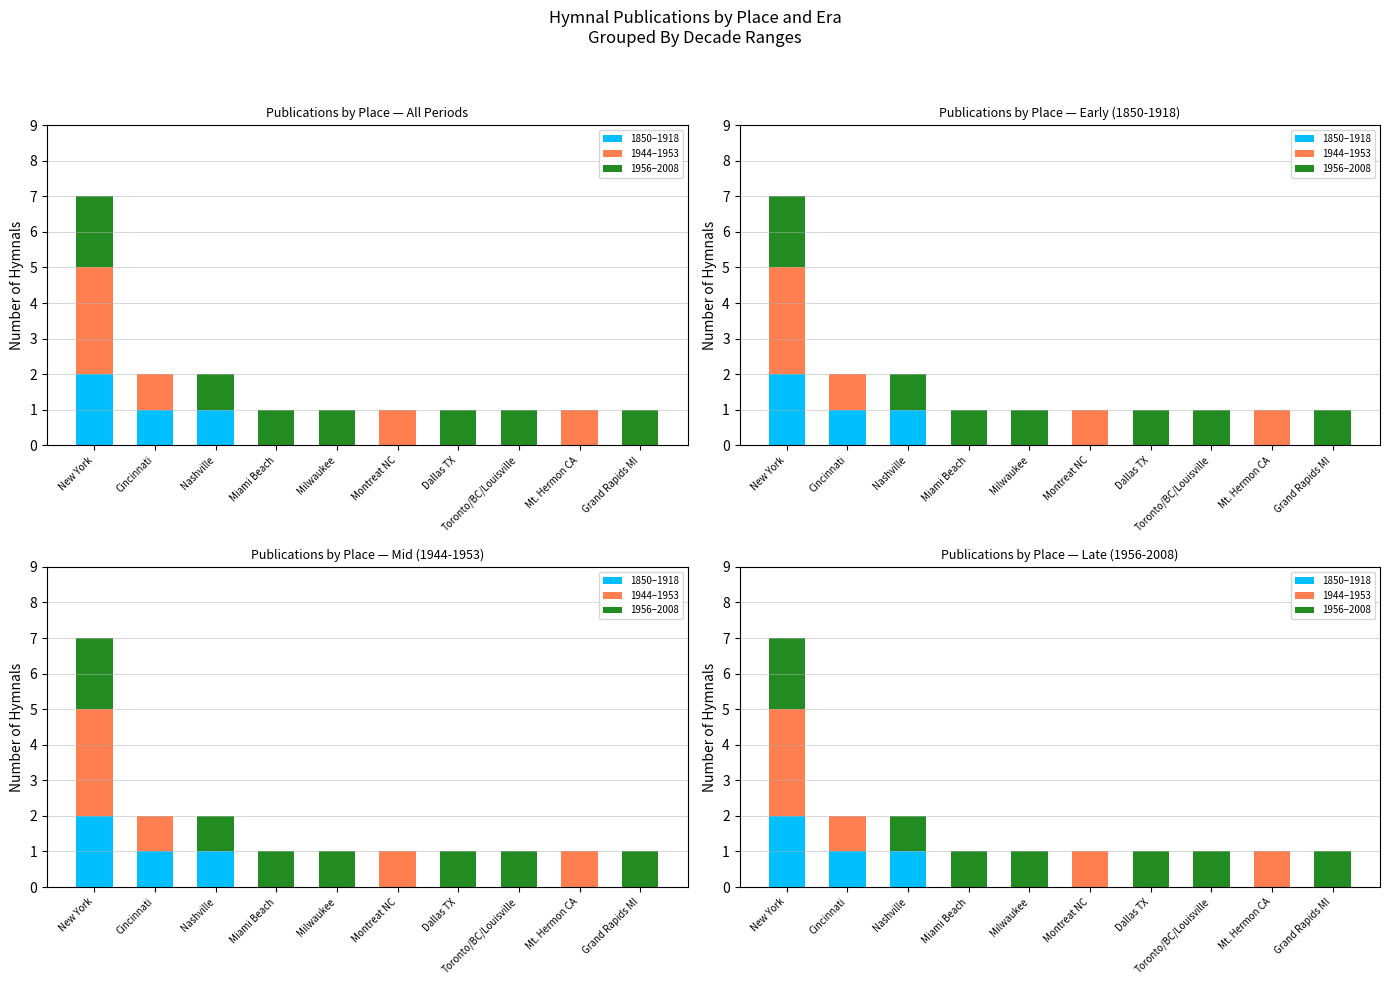

How many values in the 1850–1918 series exceed 0?

3